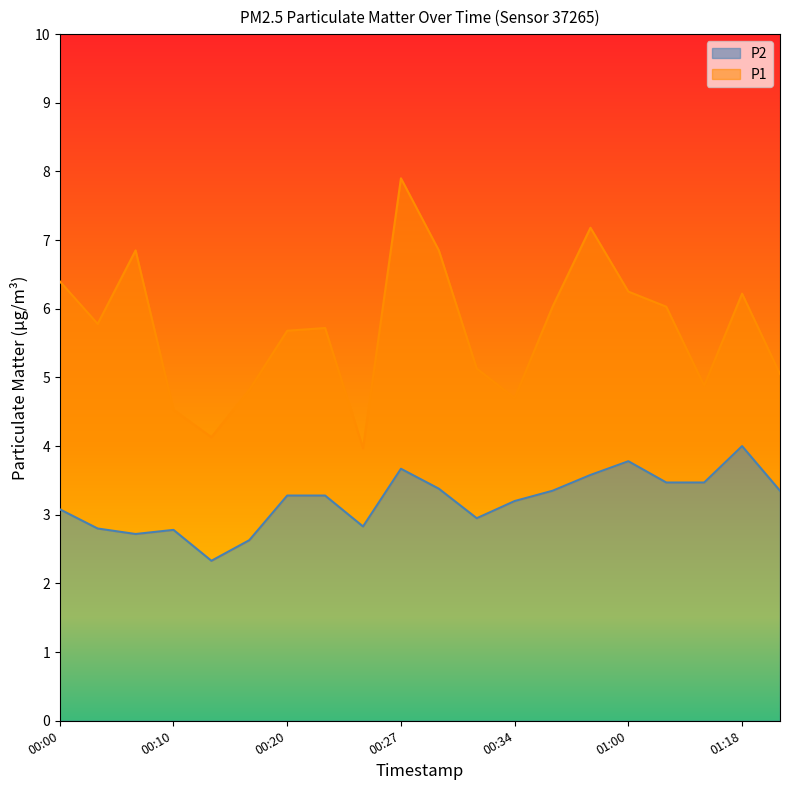

Rank the categories by P2 value from highest to lowest.

01:18, 01:00, 00:27, 00:39, 01:02, 01:07, 00:30, 00:37, 01:20, 00:20, 00:22, 00:34, 00:00, 00:32, 00:25, 00:05, 00:10, 00:07, 00:17, 00:12